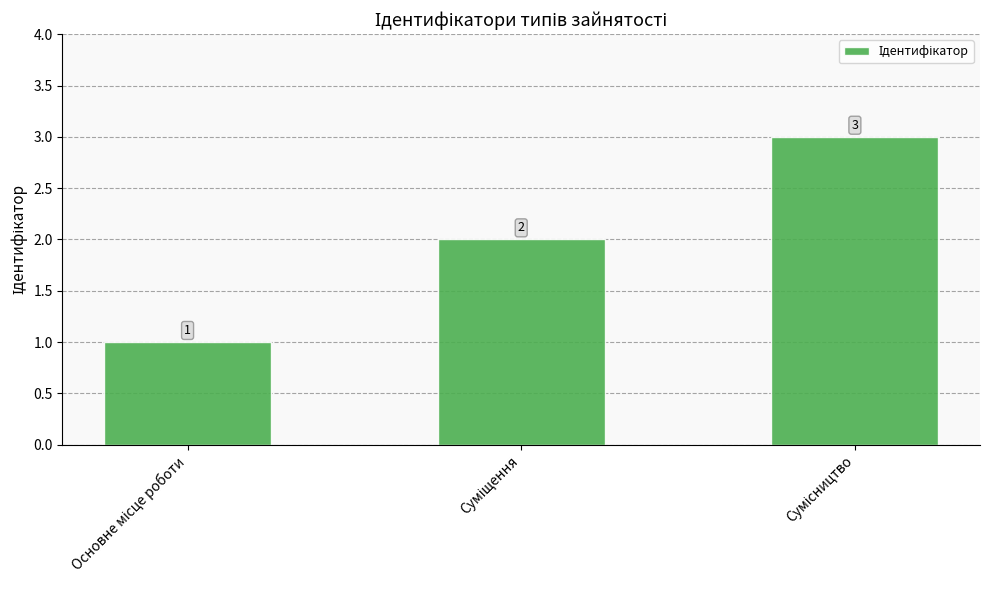

What is the greatest value displayed?

3